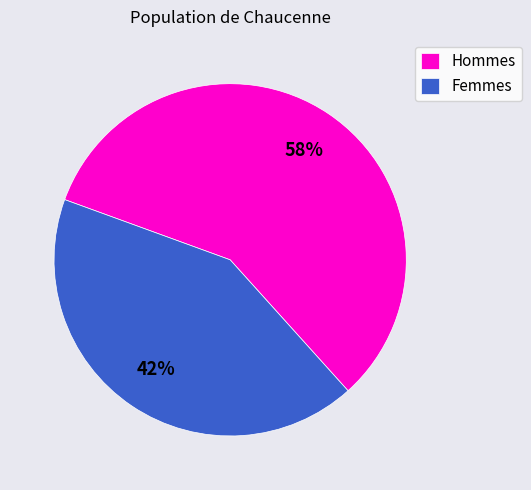

True or false: Hommes accounts for 58% of the total.

True